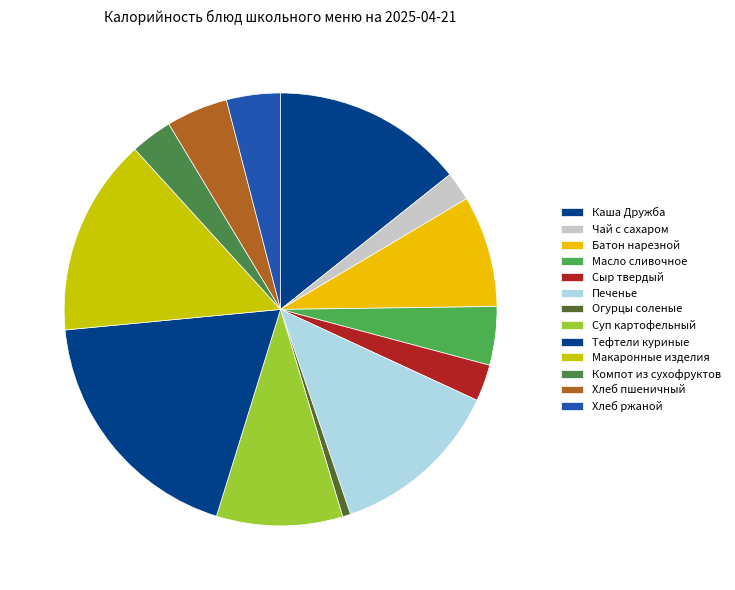

What is the total percentage of Хлеб ржаной and Сыр твердый?

6.8%